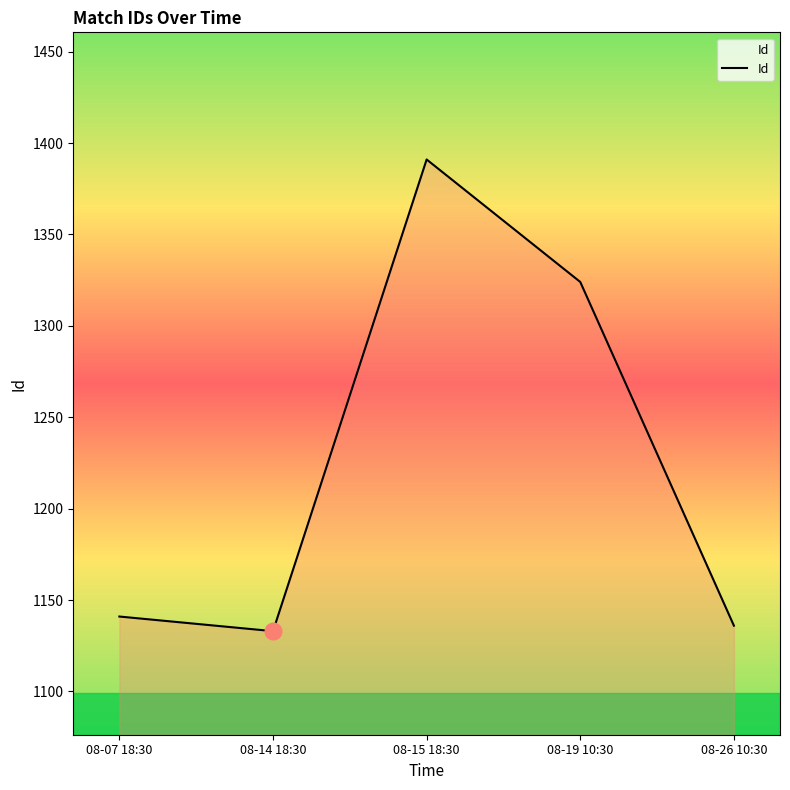

Between 08-14 18:30 and 08-07 18:30, which is larger?

08-07 18:30